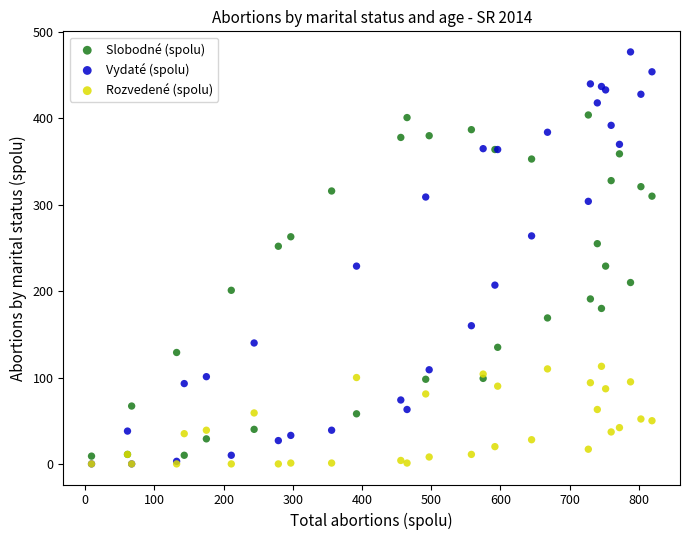

Which series reaches the maximum Y coordinate?

Vydaté (spolu)